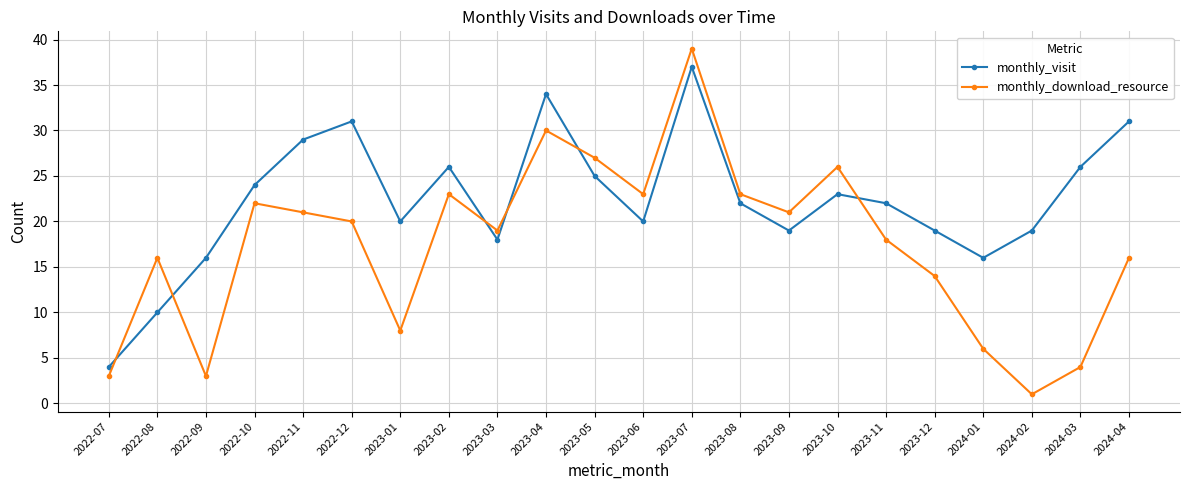

Which series has the largest total across all categories?

monthly_visit